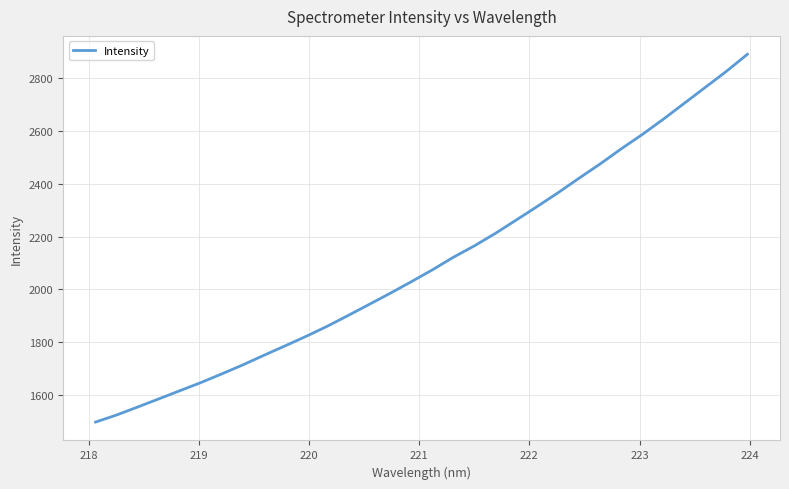

What is the smallest value displayed?

1497.1